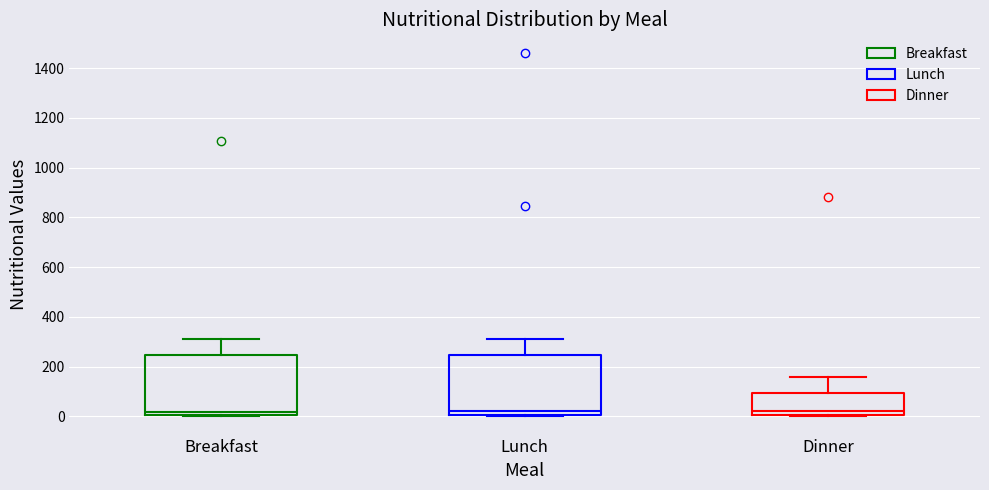

Where is the lower edge of the box for Dinner on the y-axis? The values are not printed on the chart, so give them approximately, as read against the axis.

0